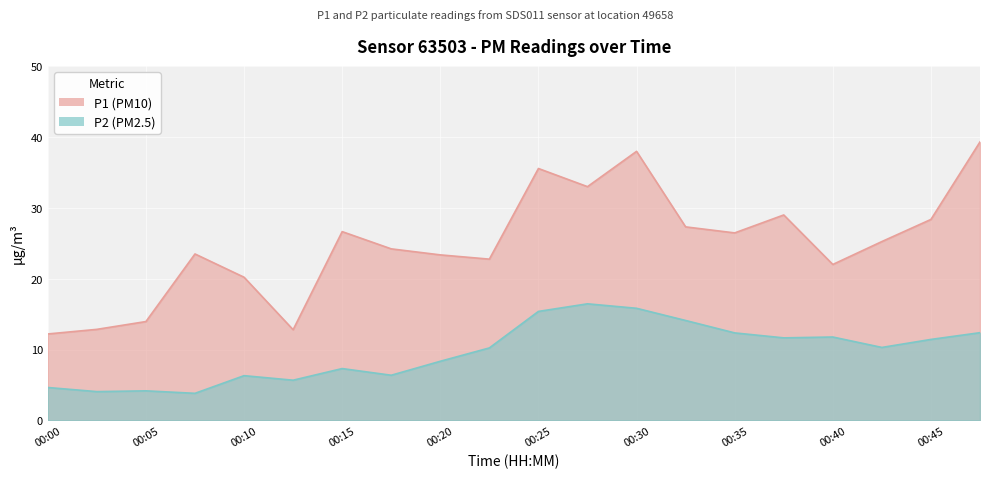

At which category does the chart reach its minimum across all series?

00:08